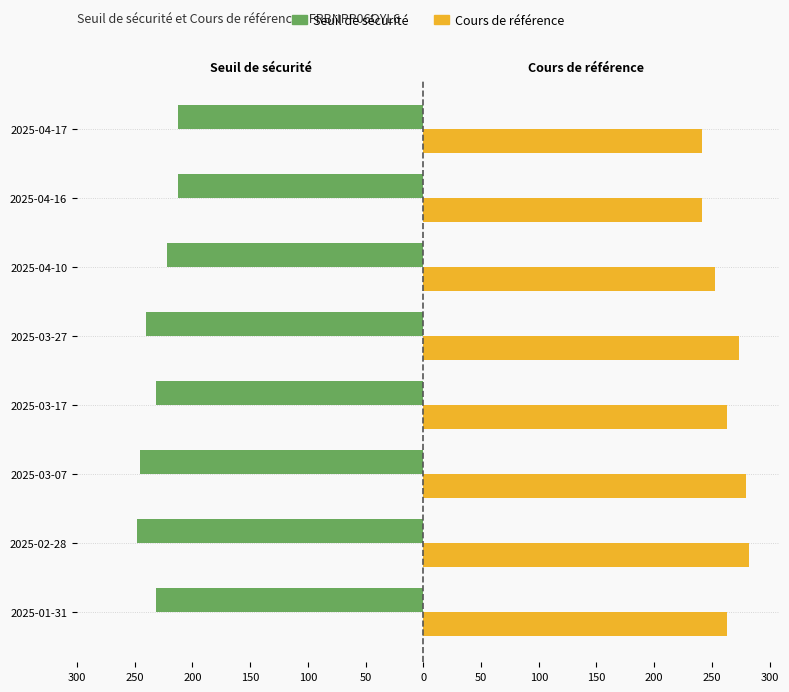

Reading left to right, what are all the values shown in this chart?

Seuil de sécurité: -231.2	-248.1	-245.6	-231.8	-240.4	-222.1	-212.6	-212.4
Cours de référence: 262.7	281.9	279.1	263.4	273.1	252.4	241.6	241.4